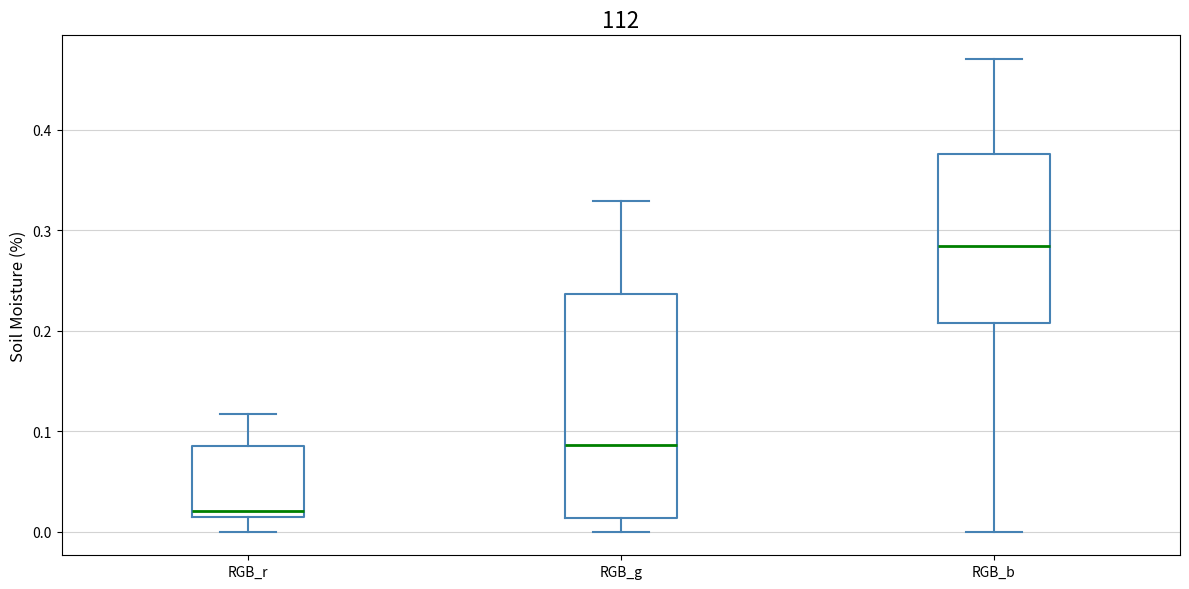

Which box is the tallest, from its lower edge to its upper edge?

RGB_g